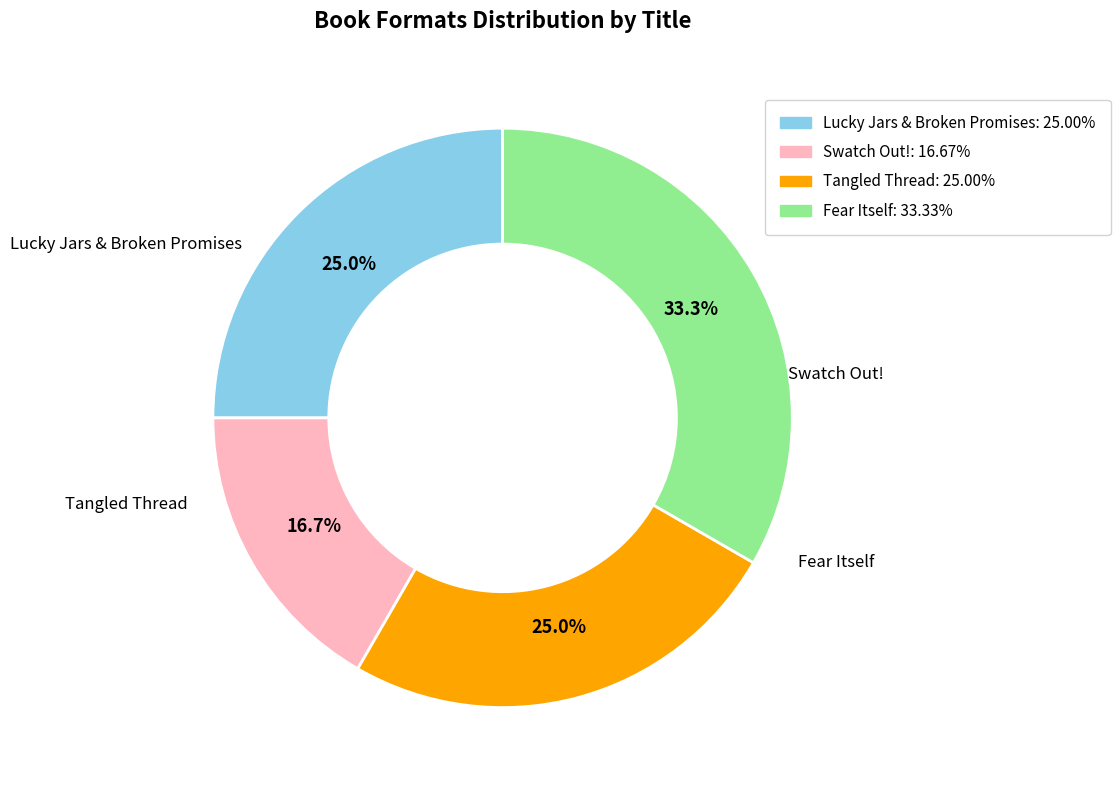

Between Swatch Out! and Lucky Jars & Broken Promises, which is larger?

Lucky Jars & Broken Promises